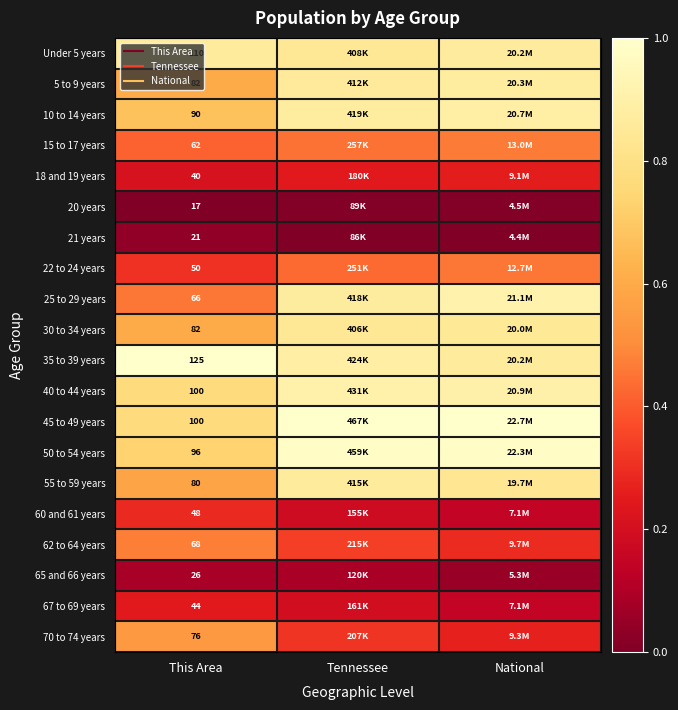

The 70 to 74 years series shows 0.5 at Tennessee. True or false?

False